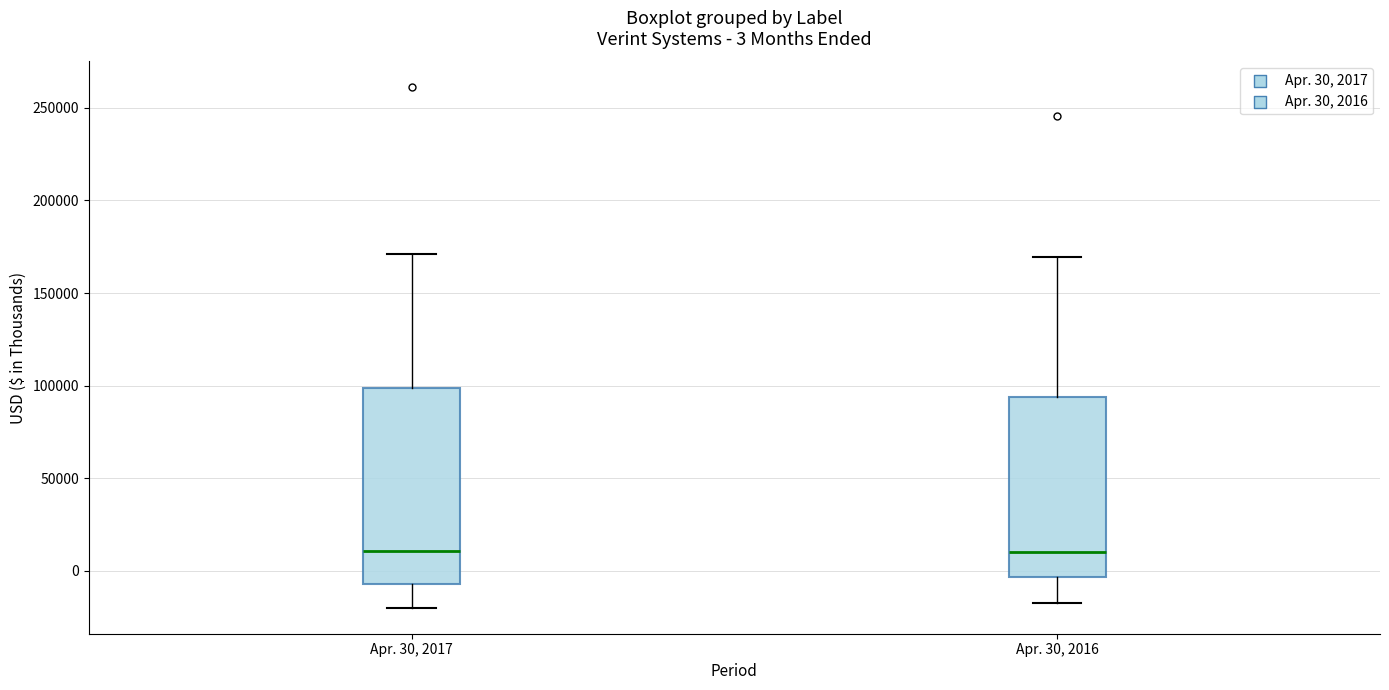

Comparing the boxes themselves (not the whiskers), which one is the tallest?

Apr. 30, 2017